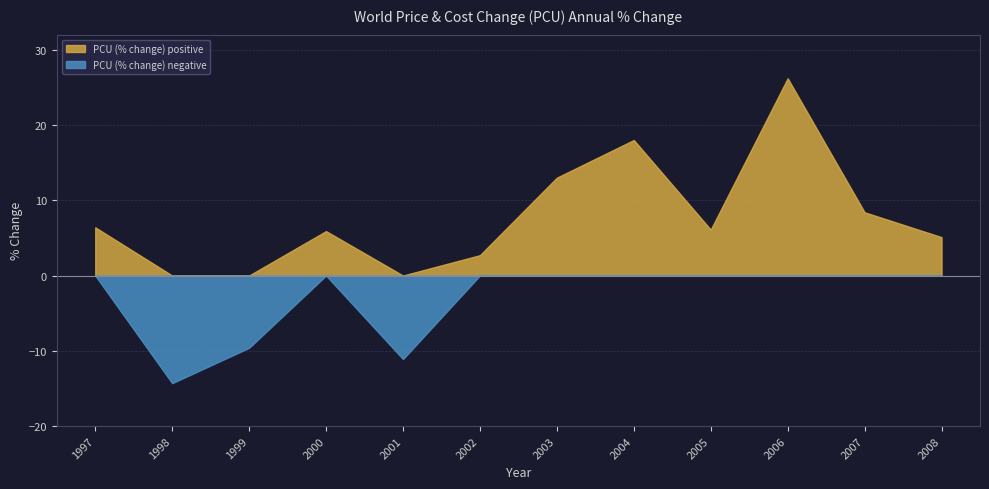

How many interior local valleys (lower than both neighbors) does the data have?

3